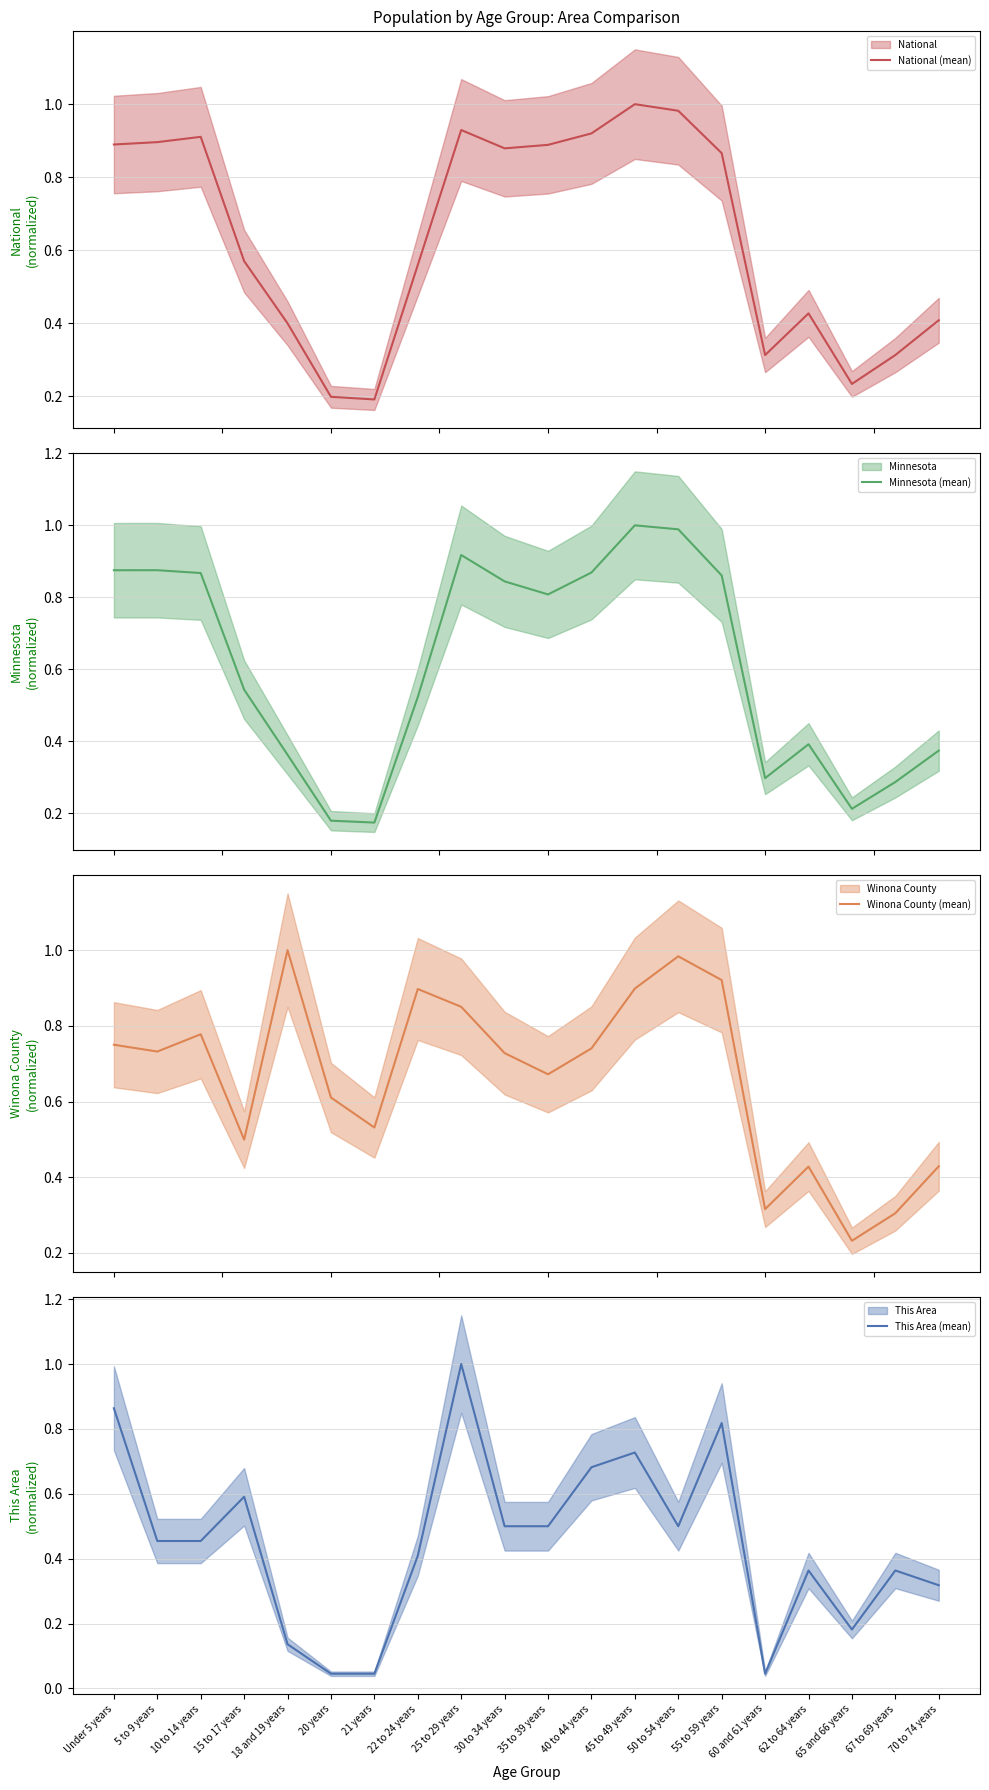

At how many categories does at least one series exceed 0?

20